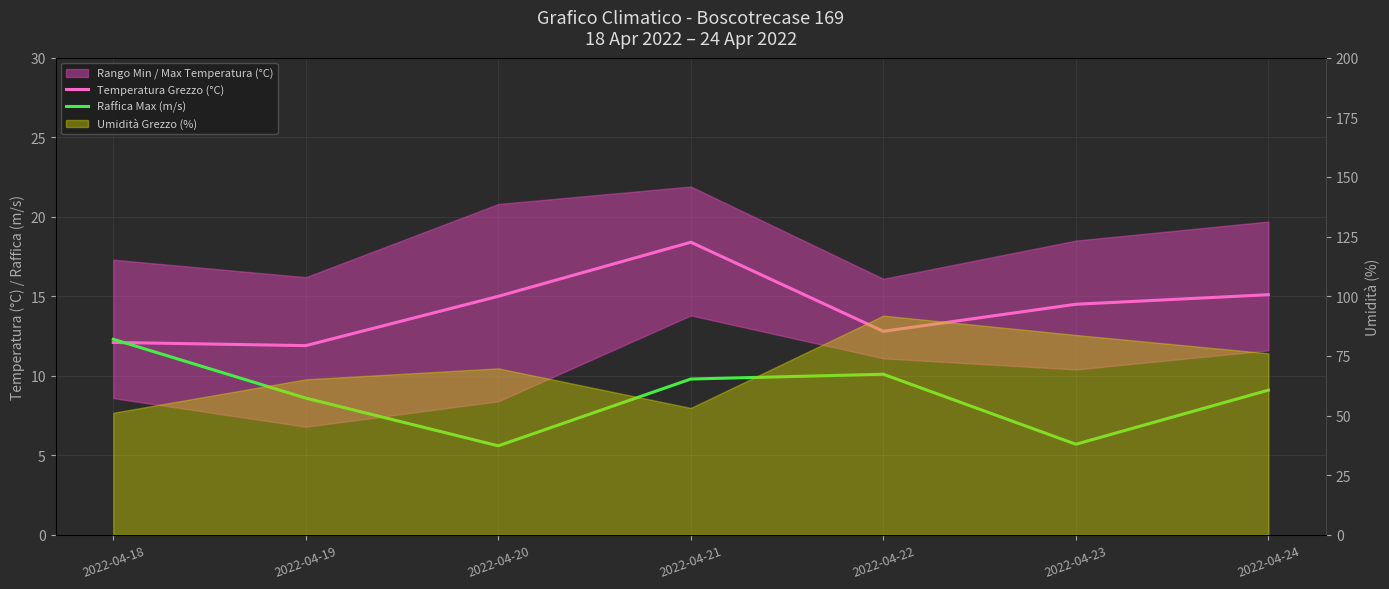

Reading left to right, extract all data points from this chart.

Temperatura Grezzo (°C): 12.1	11.9	15.0	18.4	12.8	14.5	15.1
Raffica Max (m/s): 12.3	8.6	5.6	9.8	10.1	5.7	9.1